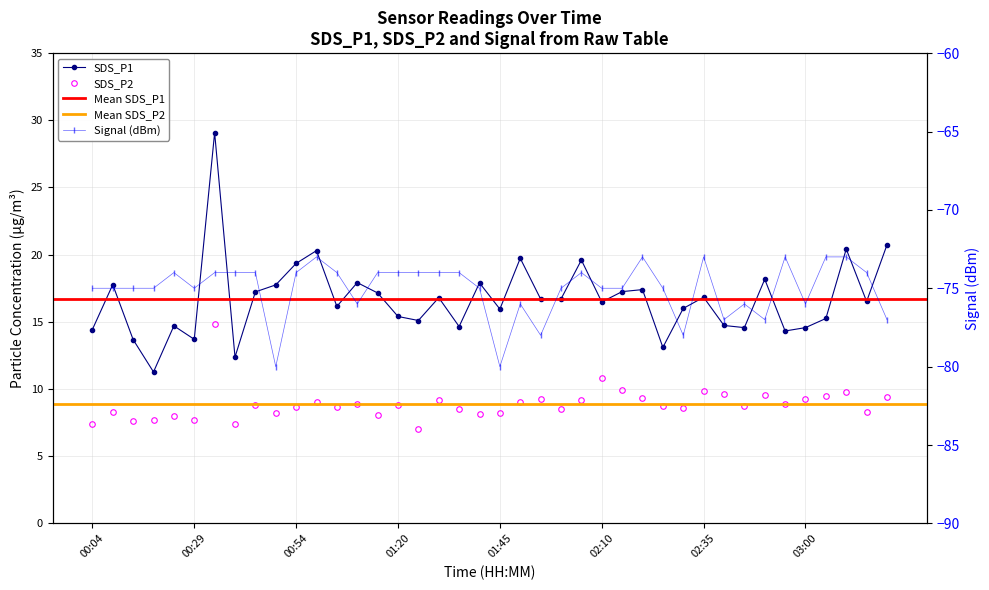

The value of SDS_P2 at 01:50 is 3.7. True or false?

False